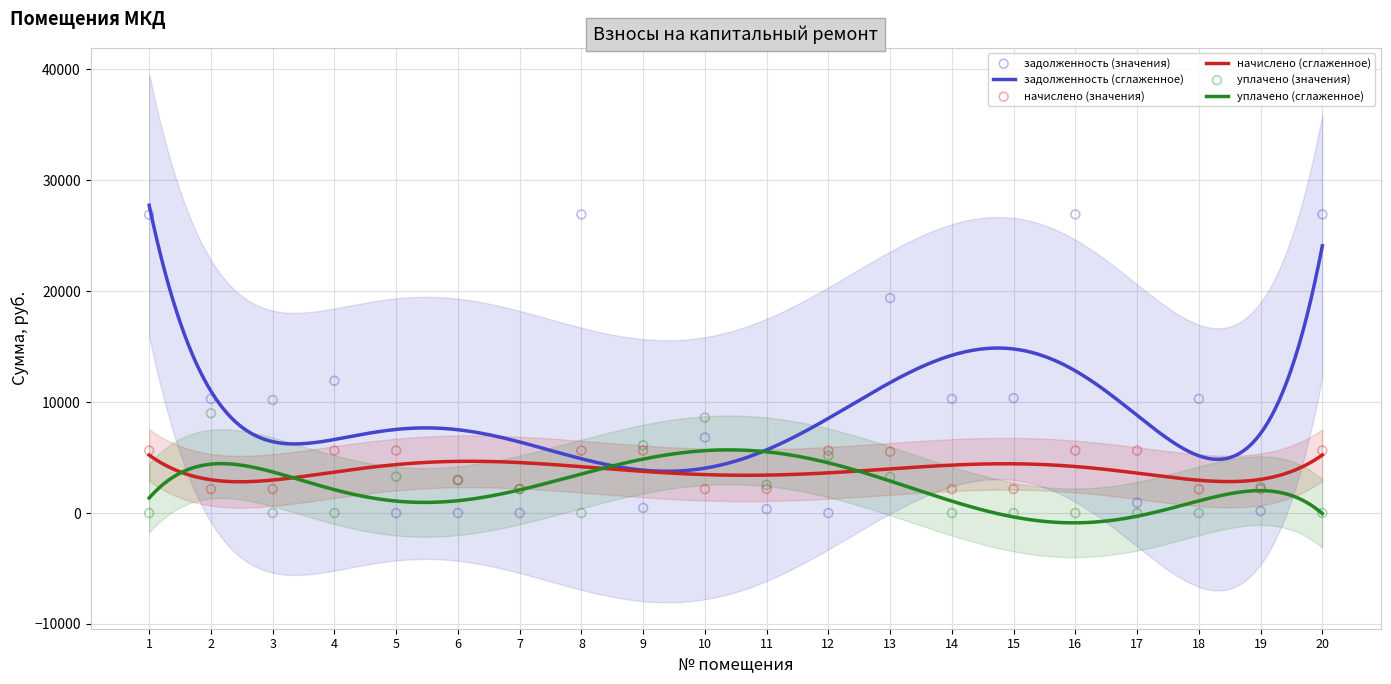

Which series has the largest total across all categories?

задолженность